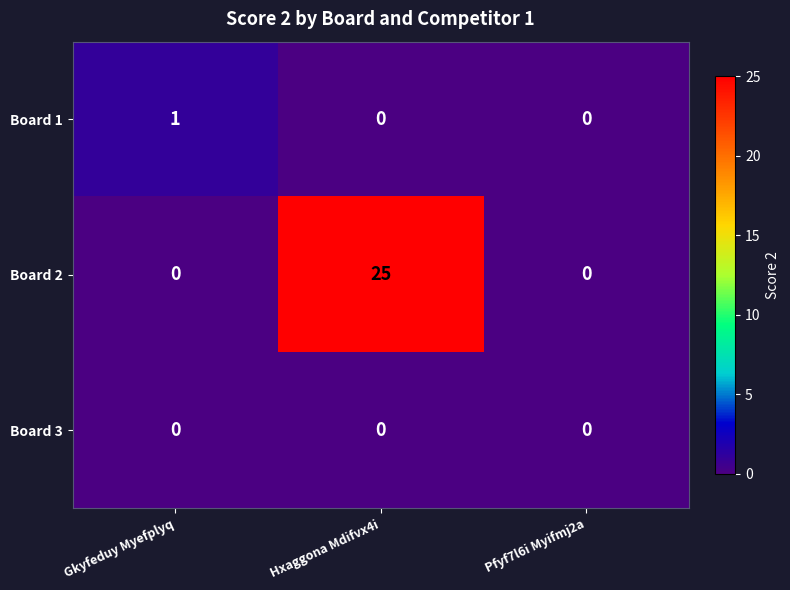

True or false: Board 3 has a value of 0 at Hxaggona Mdifvx4i.

True